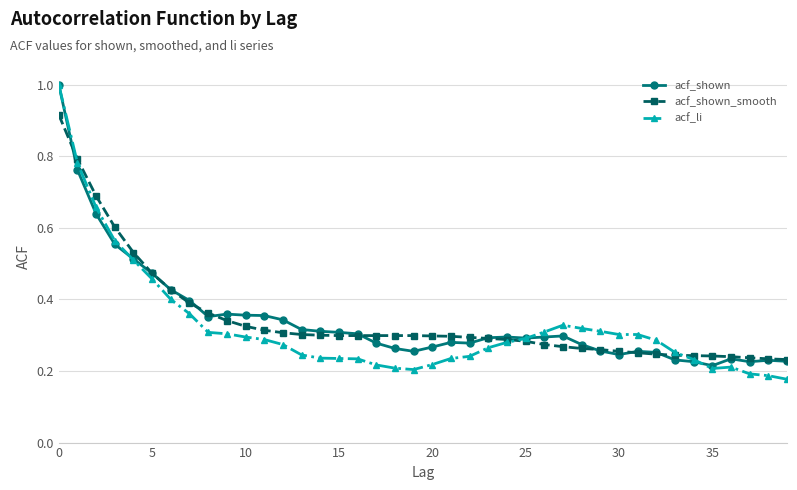

True or false: acf_shown has more than 2 points higher than both neighbors.

True